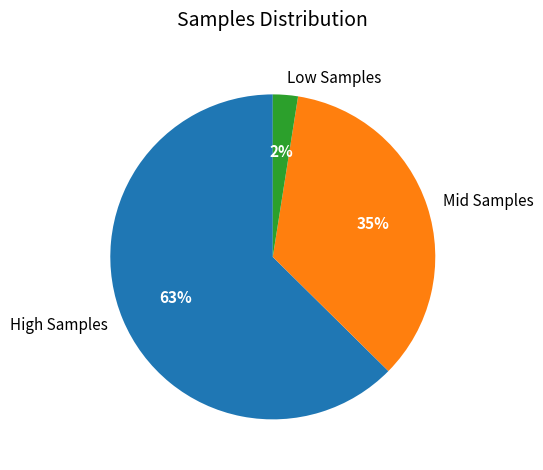

Combined, do Mid Samples and Low Samples account for over 50%?

No